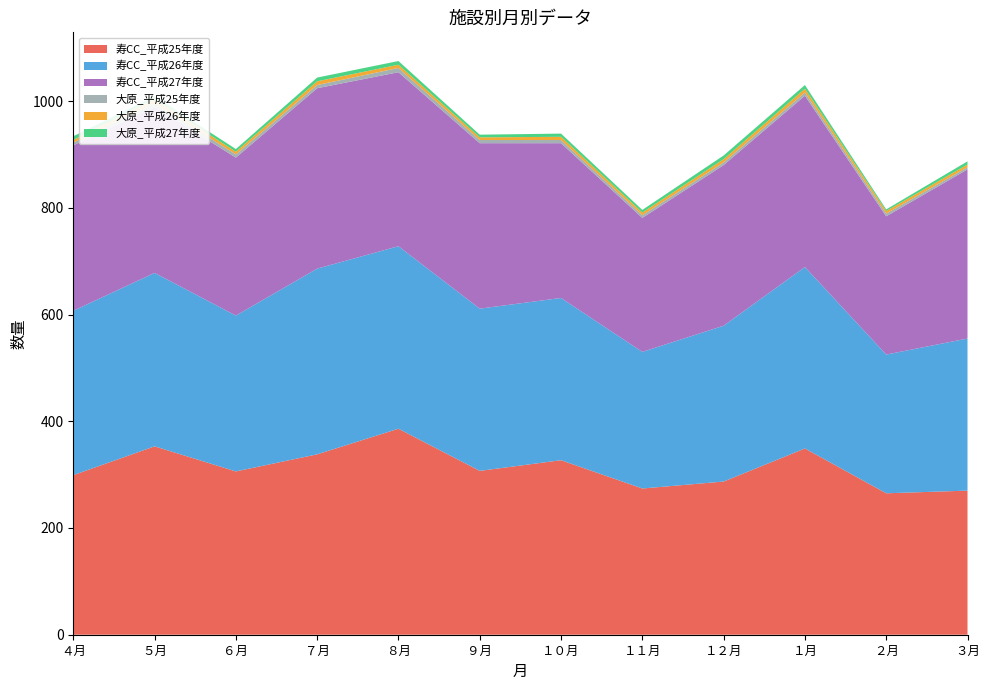

Reading left to right, list all the values displayed in this chart.

寿CC_平成25年度: 299	353	306	338	386	307	327	274	287	349	265	270
寿CC_平成26年度: 308	325	292	348	342	304	304	256	292	340	260	285
寿CC_平成27年度: 310	311	296	338	326	310	290	251	301	321	259	317
大原_平成25年度: 5	7	6	6	8	6	6	5	5	6	5	4
大原_平成26年度: 5	7	5	7	6	5	6	5	6	7	5	5
大原_平成27年度: 7	6	5	7	7	5	6	5	7	7	3	6